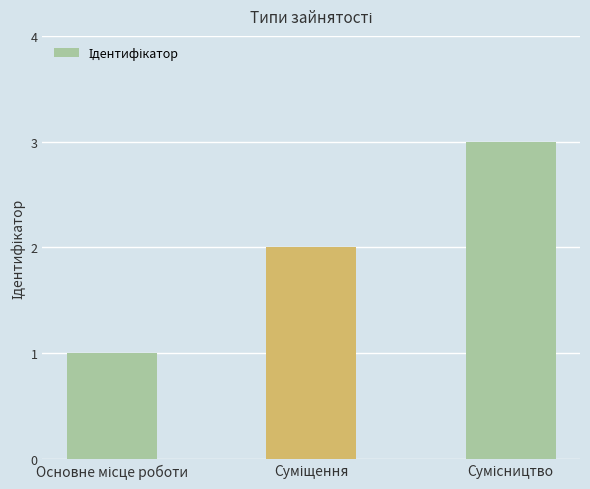

Reading left to right, extract all data points from this chart.

1	2	3